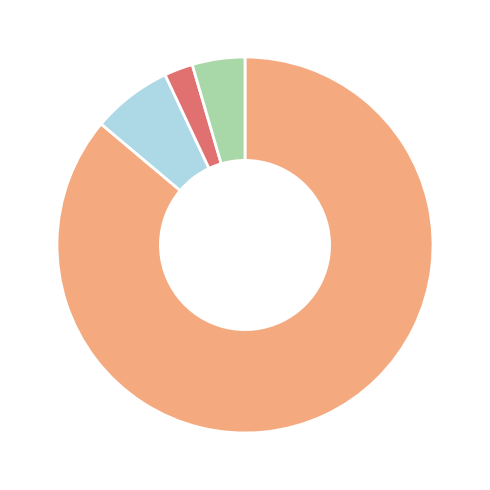

Count the number of slices in the pie.

4